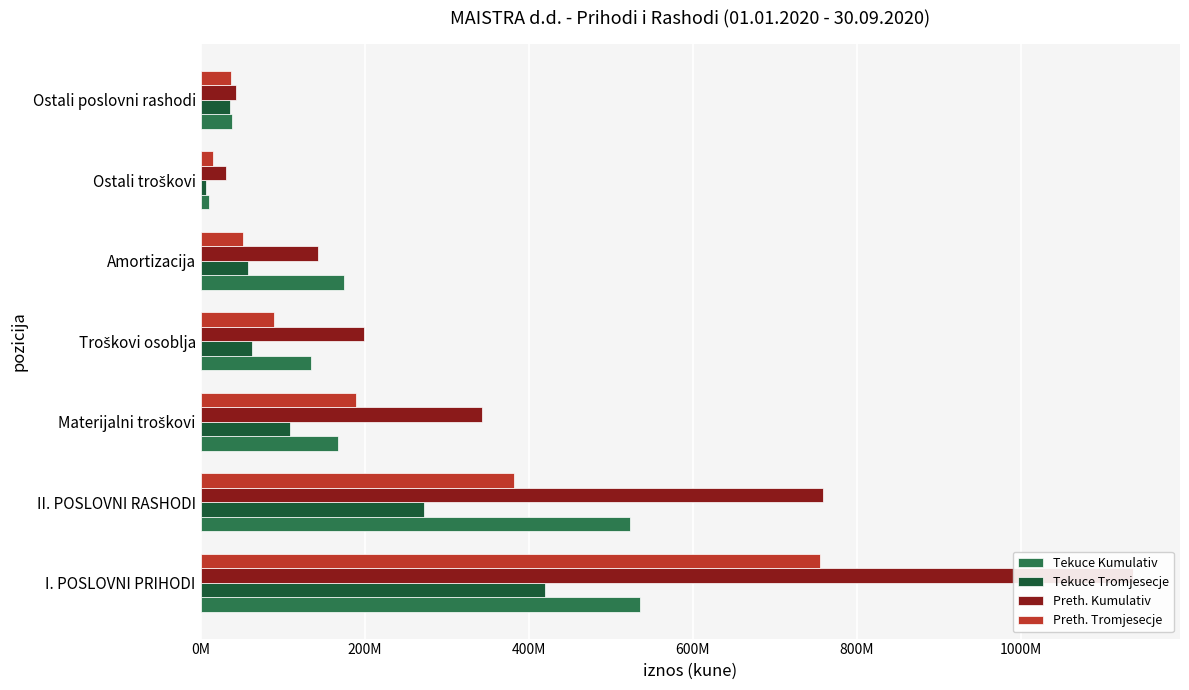

At how many categories does at least one series exceed 1013077040?

1